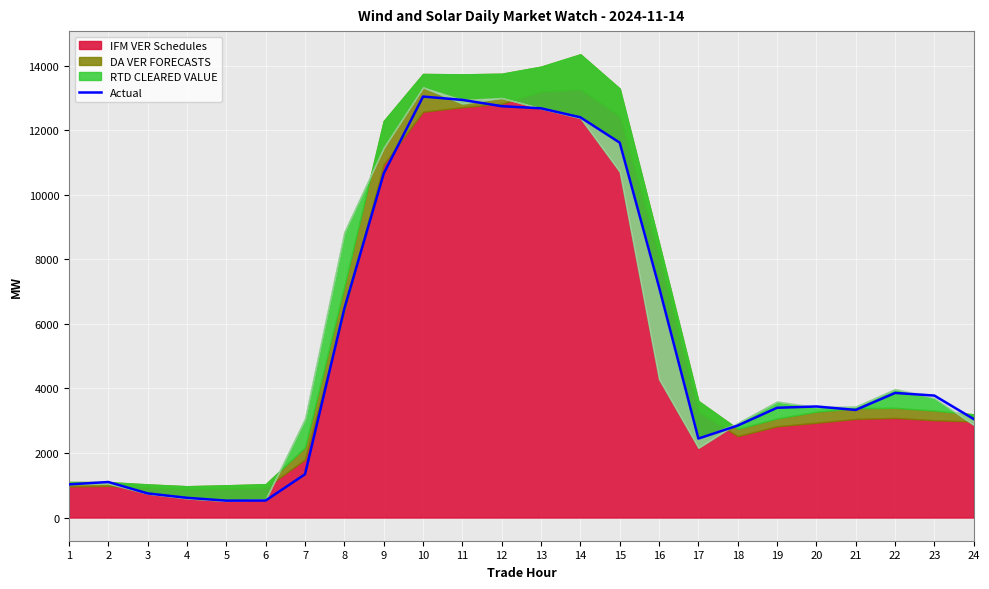

What is the maximum value for Actual?

13039.8